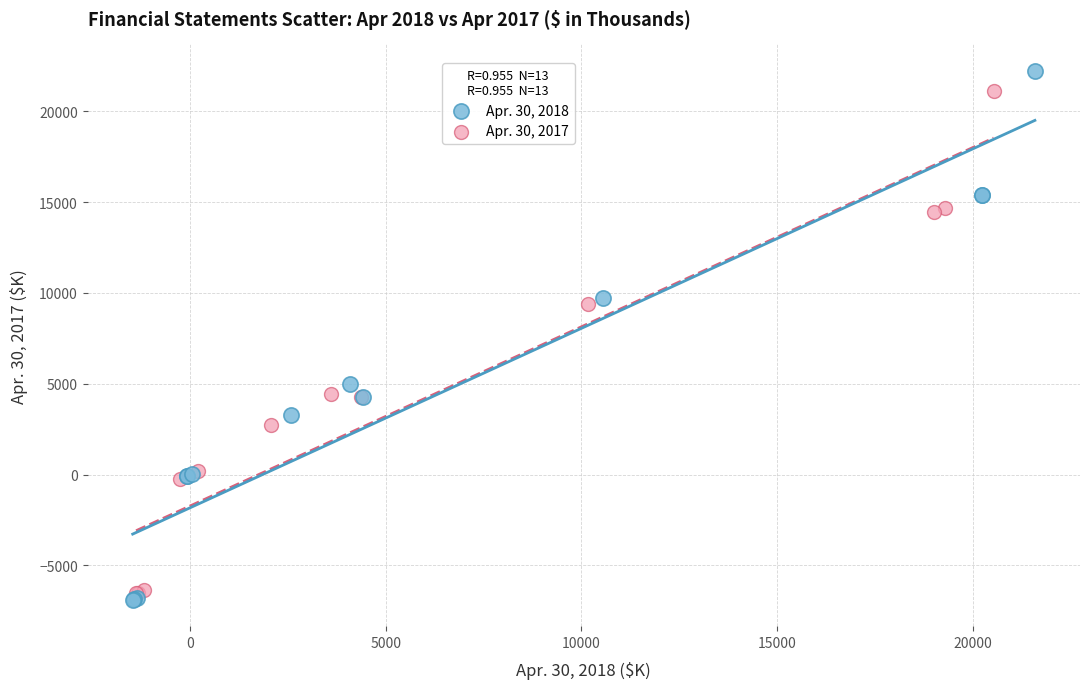

What are all the series names shown in the legend?

Apr. 30, 2018, Apr. 30, 2017